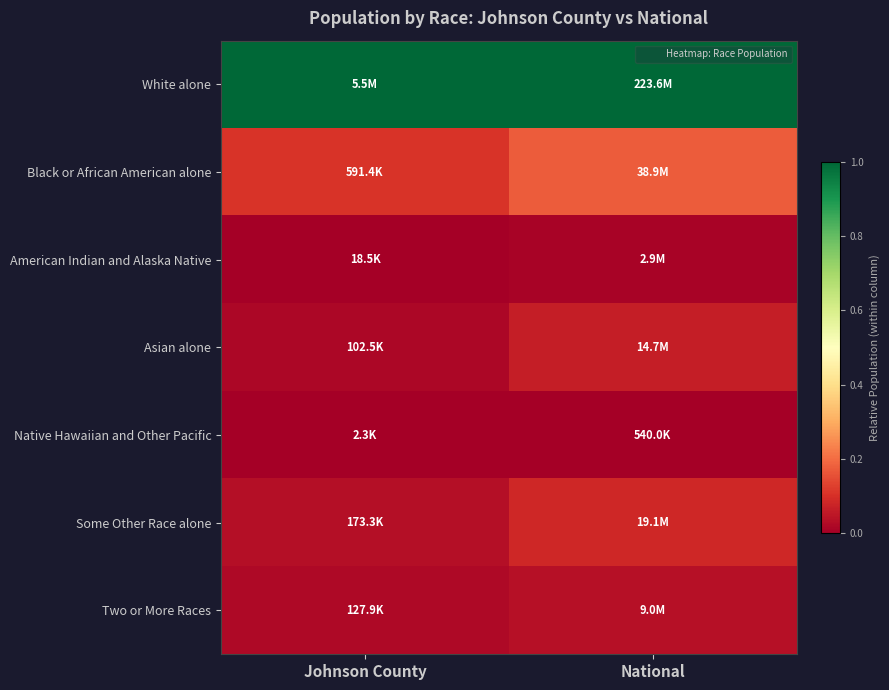

Reading right to left, extract all data points from this chart.

White alone: National=1.0	Johnson County=1.0
Black or African American alone: National=0.2	Johnson County=0.1
American Indian and Alaska Native: National=0.0	Johnson County=0.0
Asian alone: National=0.1	Johnson County=0.0
Native Hawaiian and Other Pacific: National=0.0	Johnson County=0.0
Some Other Race alone: National=0.1	Johnson County=0.0
Two or More Races: National=0.0	Johnson County=0.0